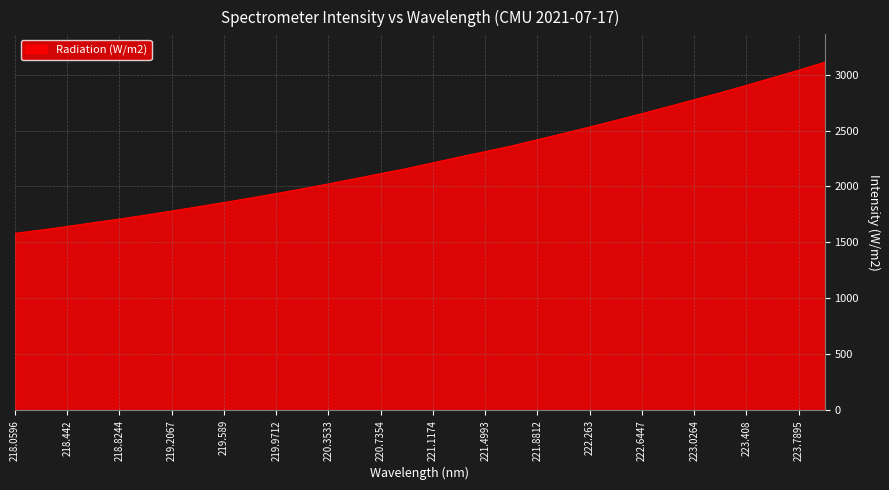

What is the difference between the maximum and minimum values?

1528.2